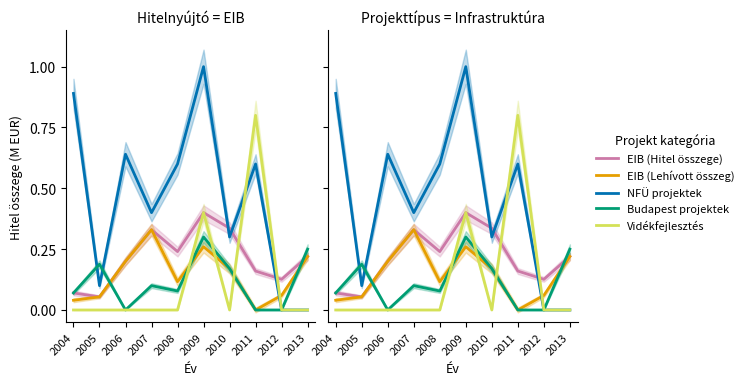

Does the chart display data point markers on the line(s)?

No